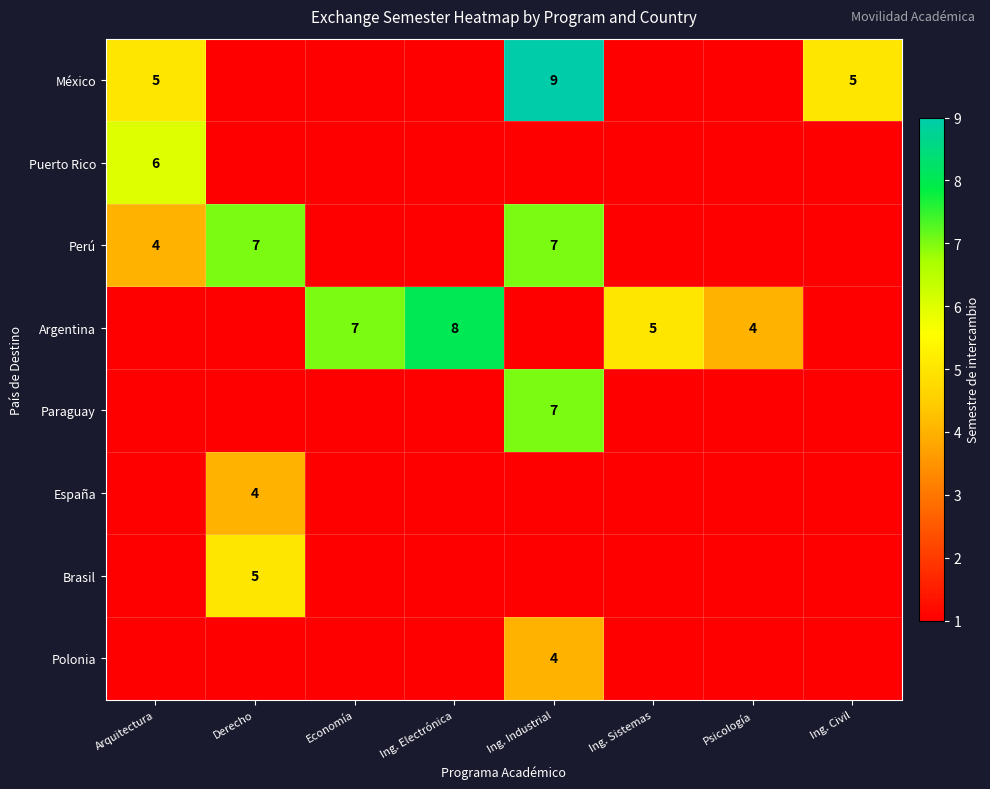

What is the total value across all series at Ing. Sistemas?

5